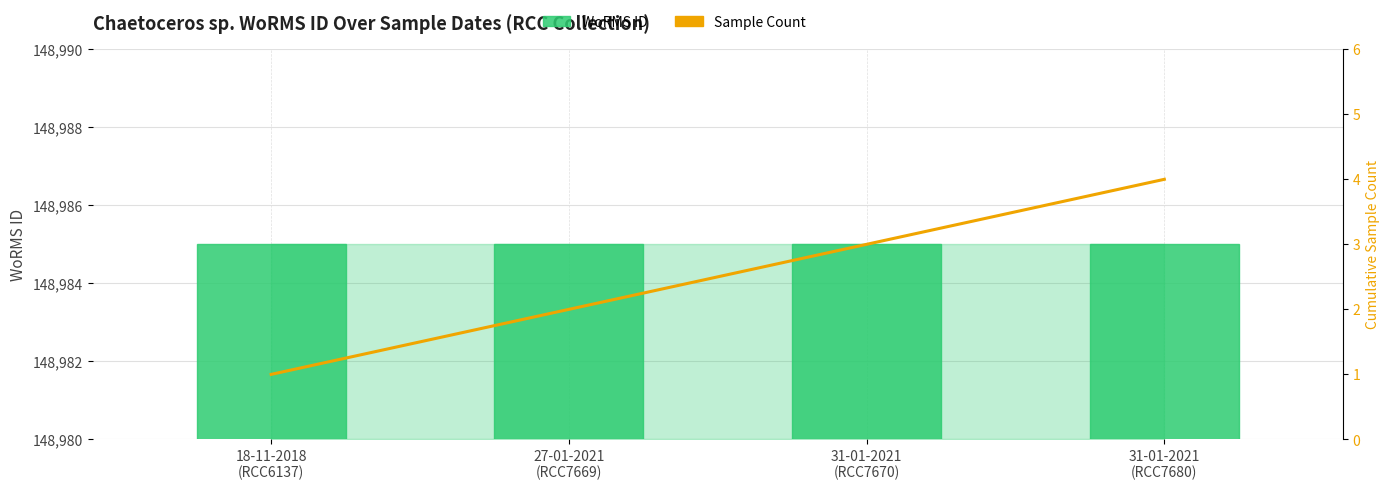

What value does the Sample Count series have at 27-01-2021
(RCC7669)?

2